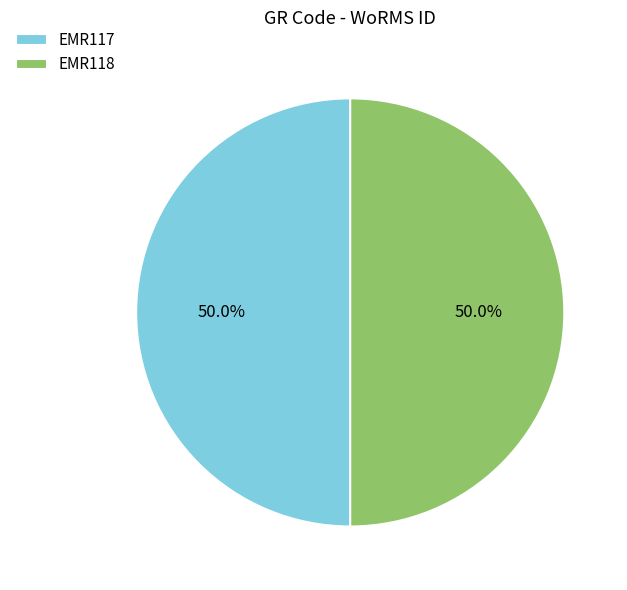

Is it true that EMR117 is 62% of the pie?

False